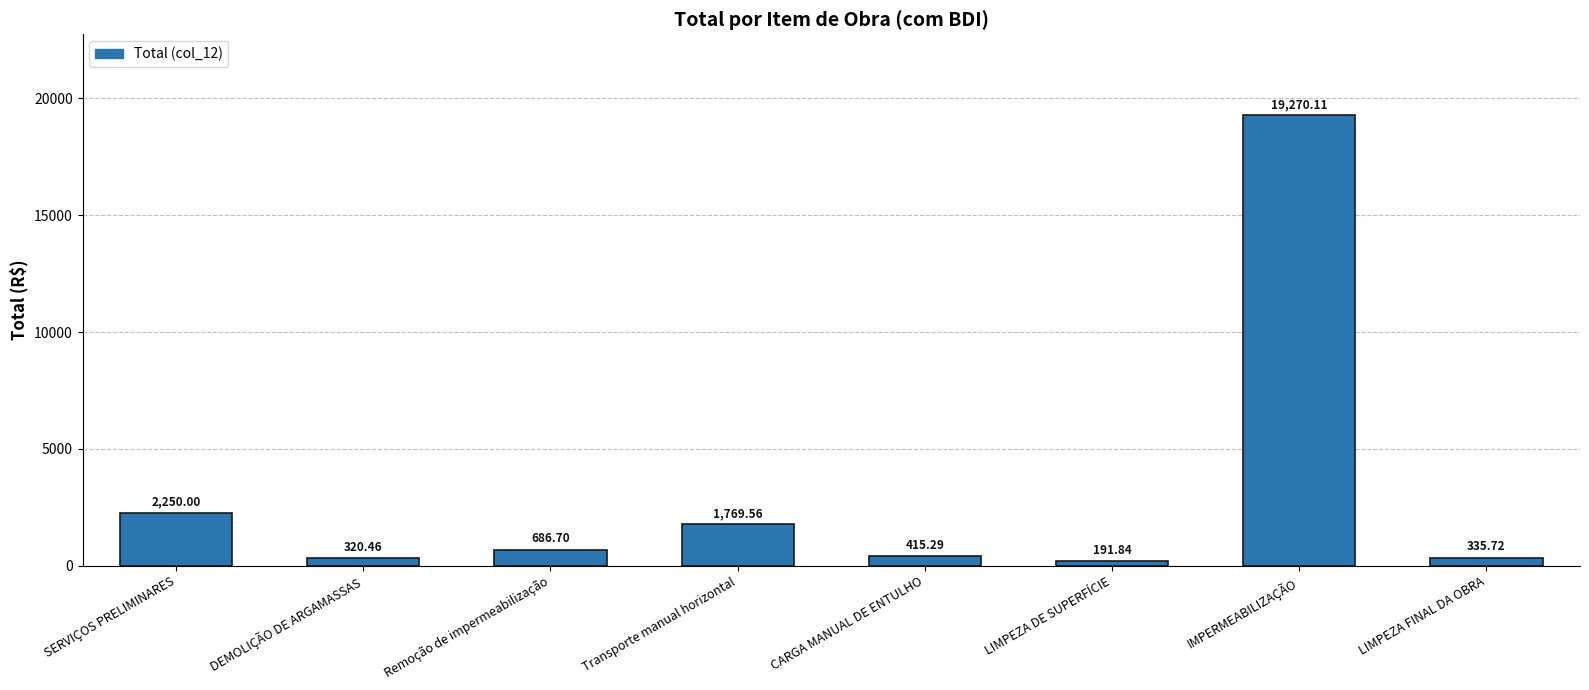

At which category does the chart reach its minimum across all series?

LIMPEZA DE SUPERFÍCIE